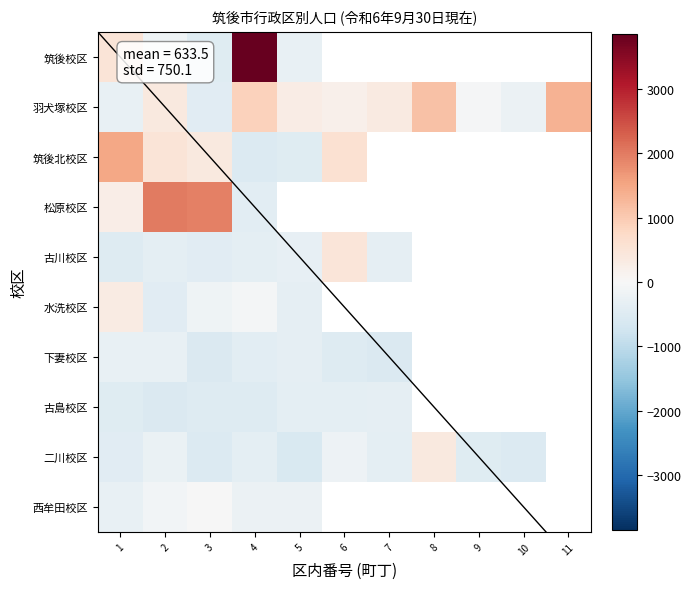

Which label corresponds to the largest value in the chart?

4